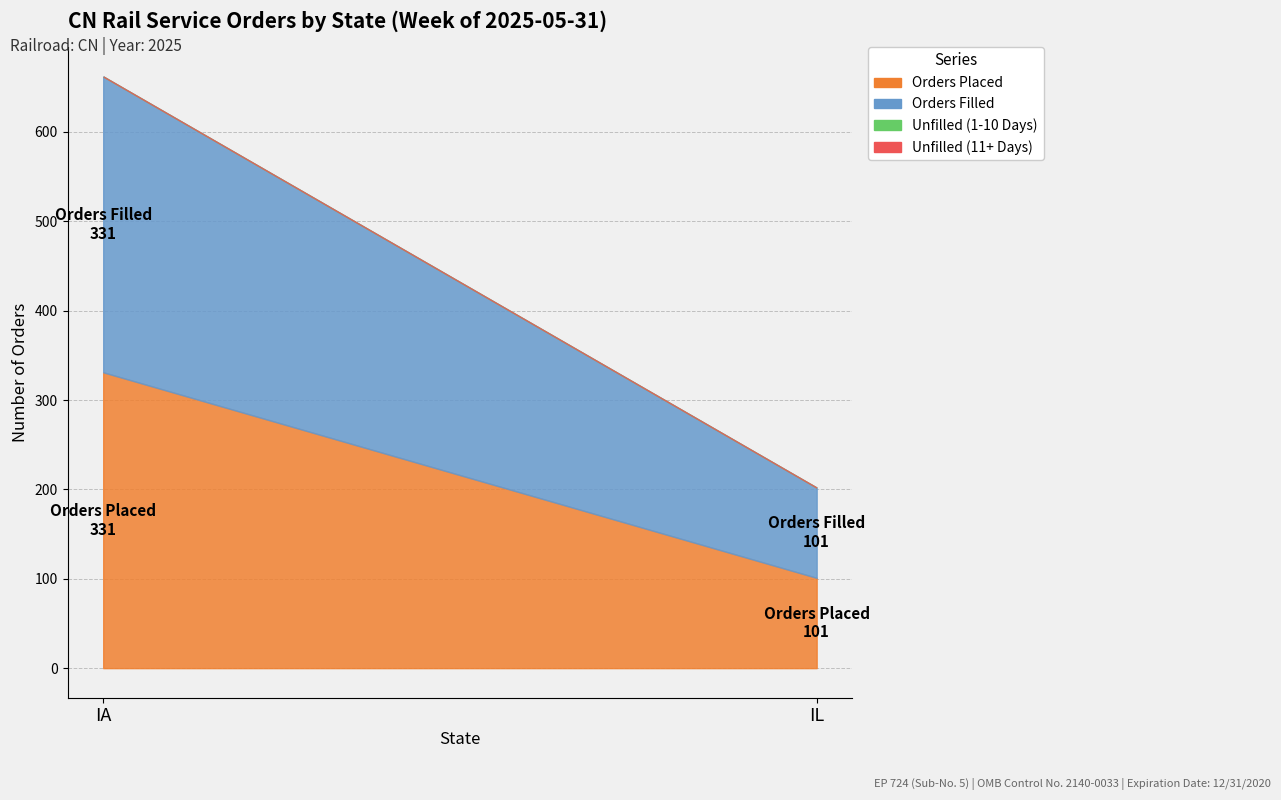

Does the chart display data point markers on the line(s)?

No